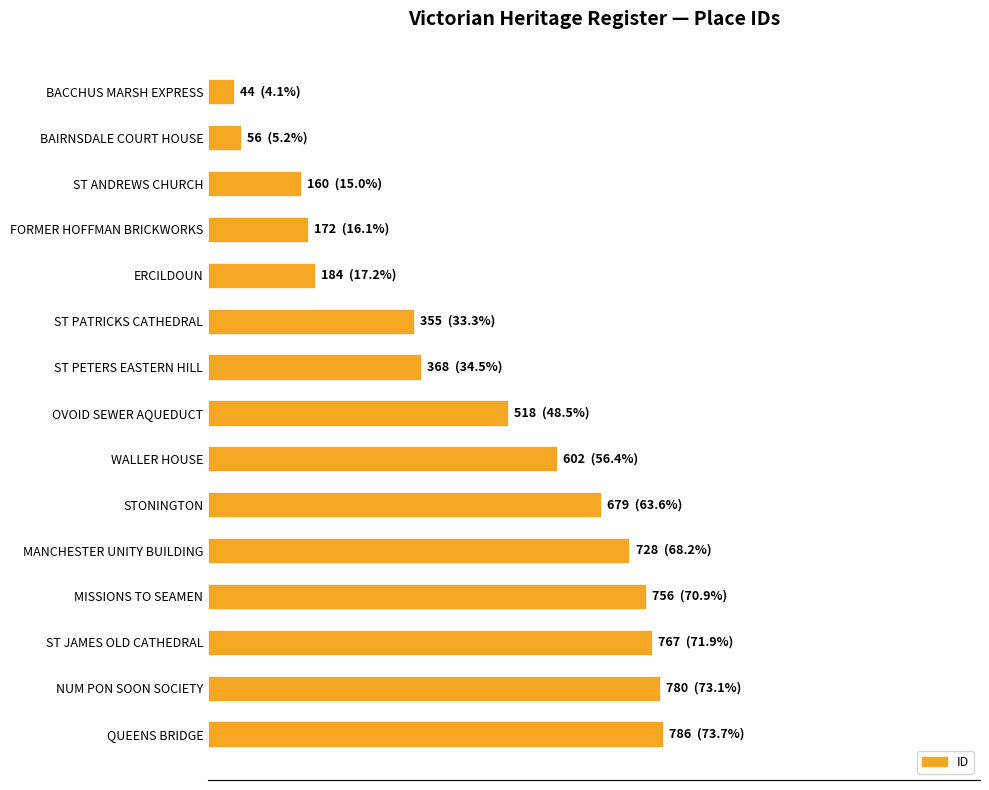

Are the bars horizontal?

Yes